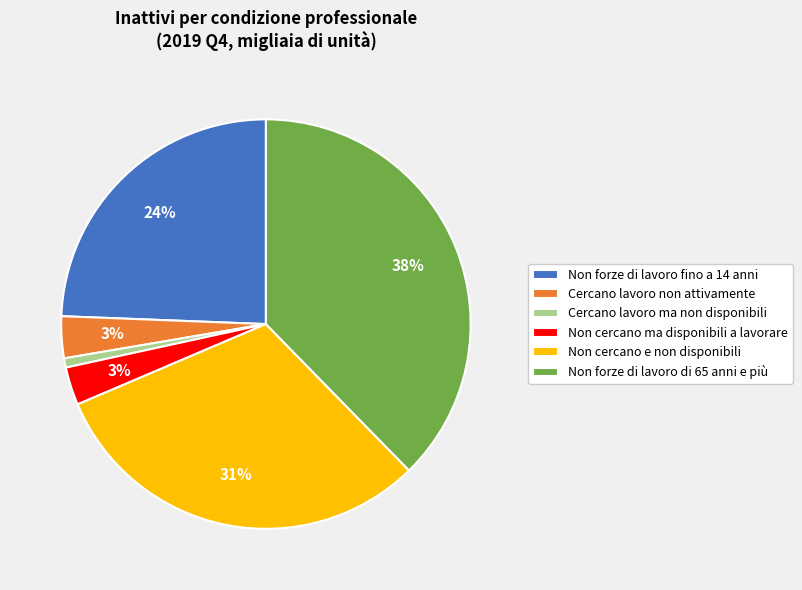

Is it true that Non forze di lavoro fino a 14 anni is 24% of the pie?

True